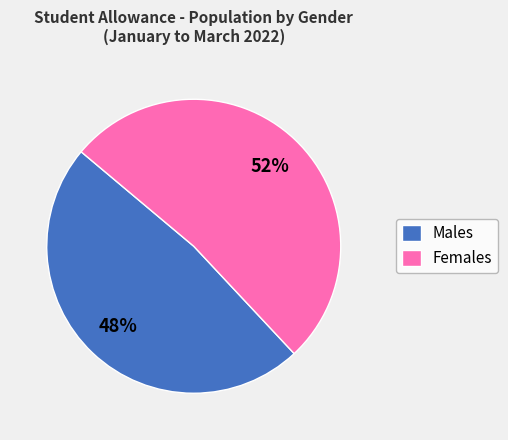

Which category has the smallest portion of the pie?

Males